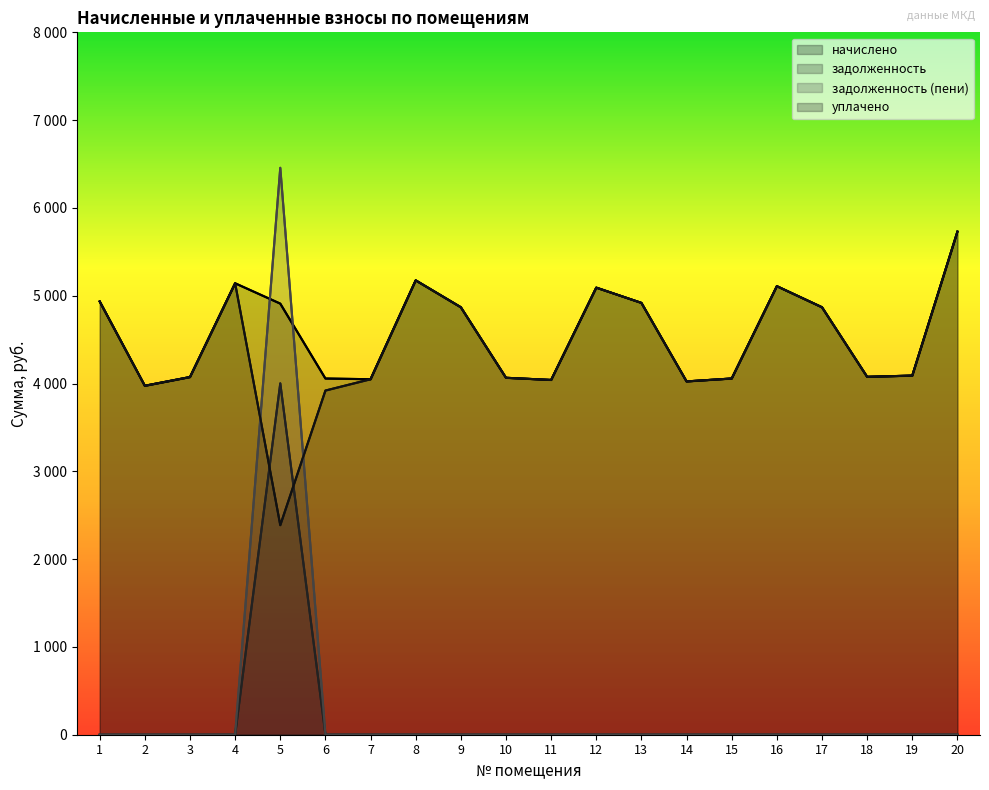

At which category does the chart reach its peak across all series?

5